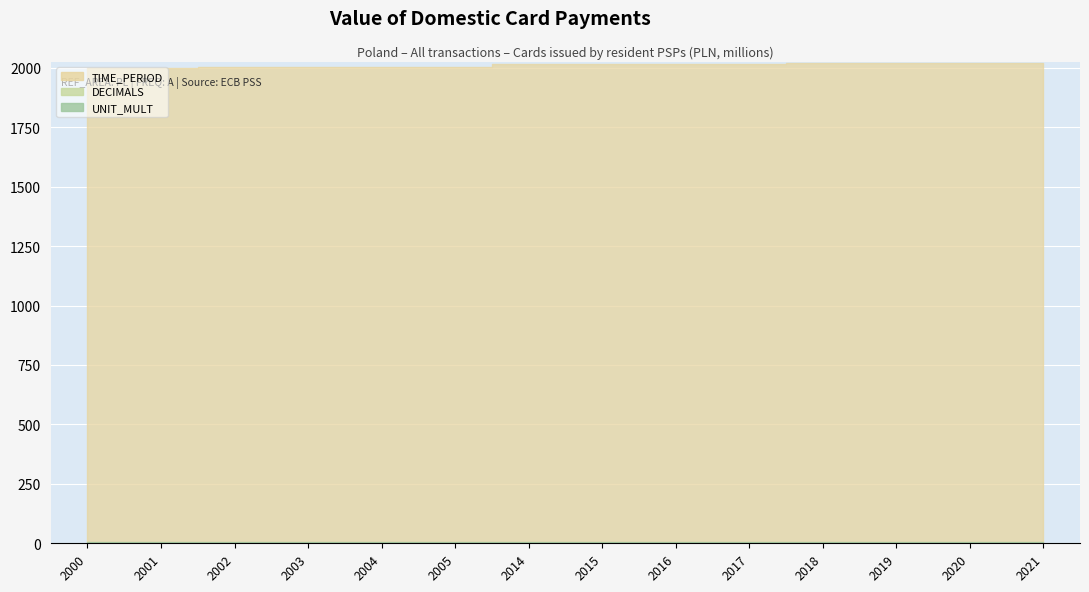

Read the UNIT_MULT value at 2001.

6